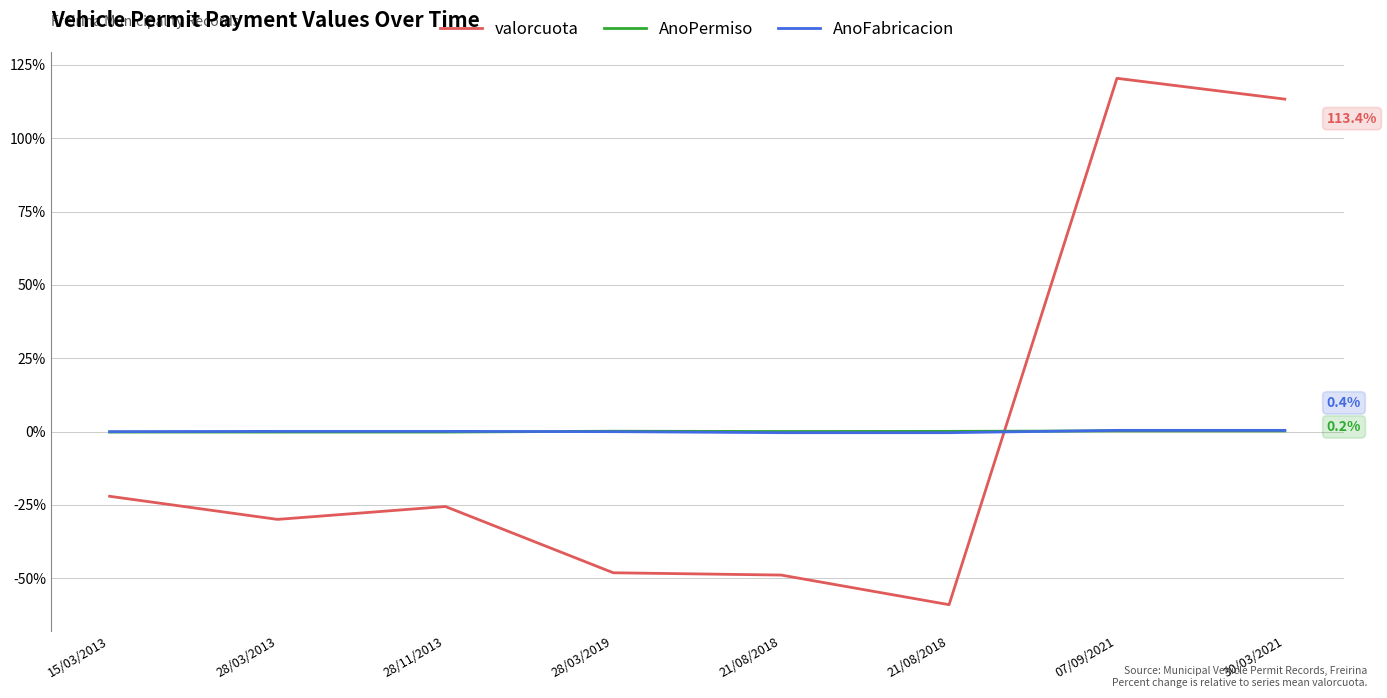

What is the total value across all series at 07/09/2021?

121.1